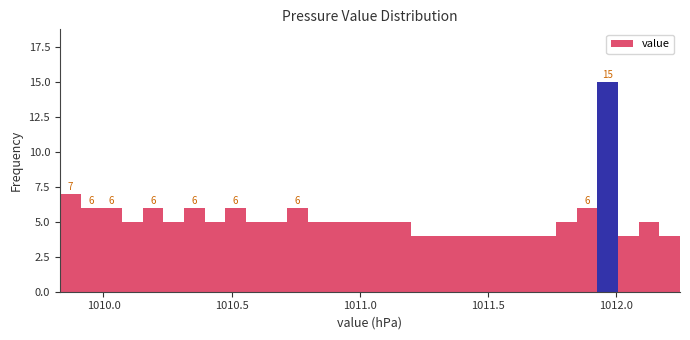

Around what value on the x-axis is the tallest bar? Give the approximate position of its centre, as read against the axis.

1011.95